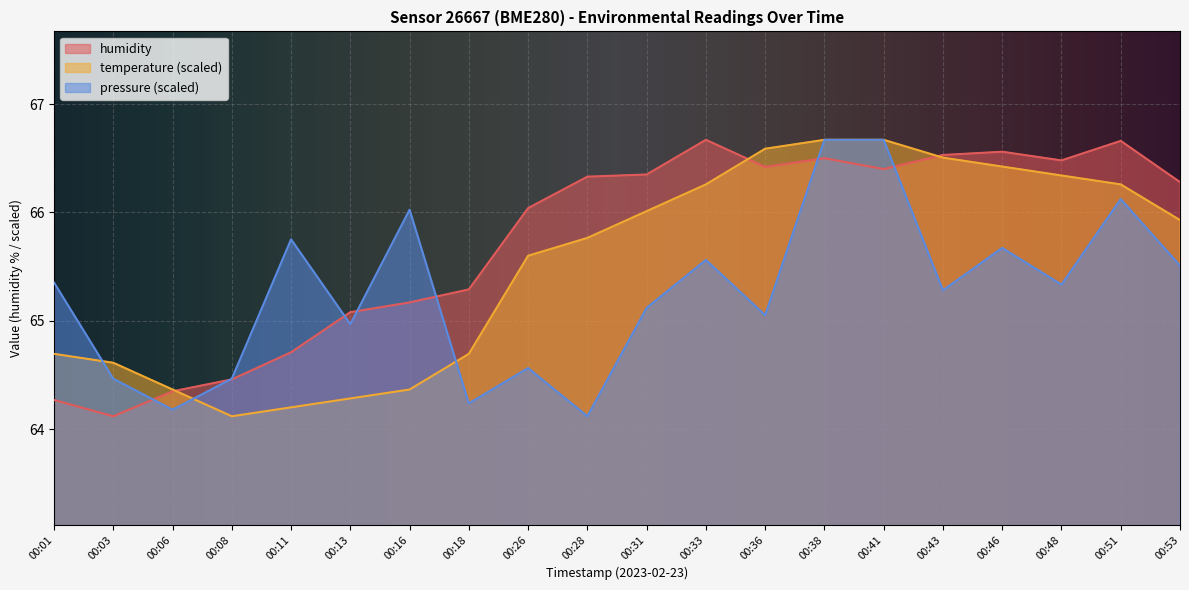

Between 00:28 and 00:43, which is larger?

00:43